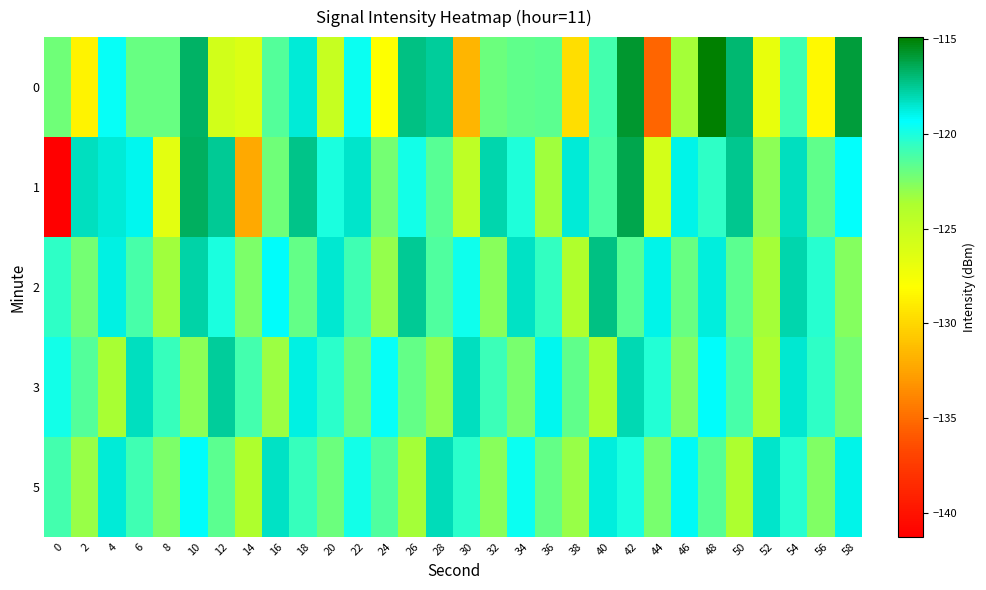

Which series has the largest total across all categories?

2